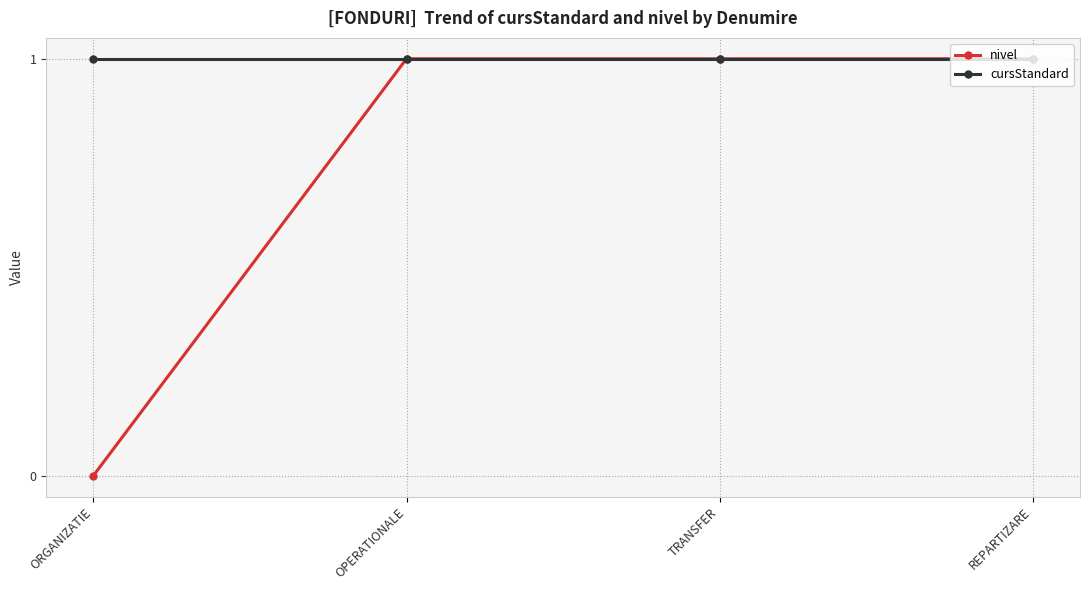

Which series has the widest spread of values?

nivel